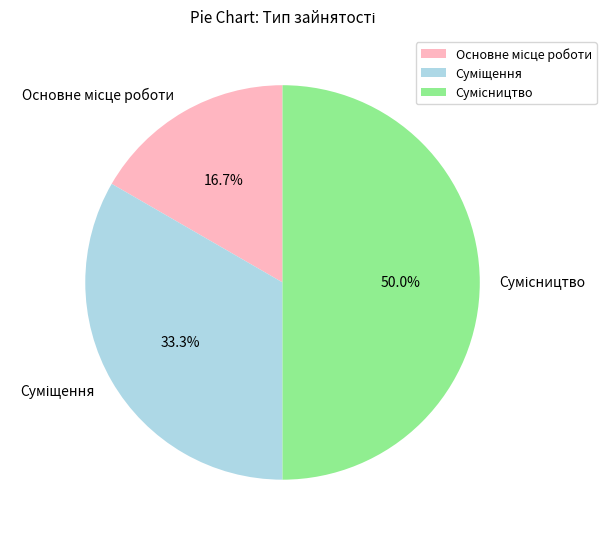

Between Суміщення and Основне місце роботи, which is larger?

Суміщення